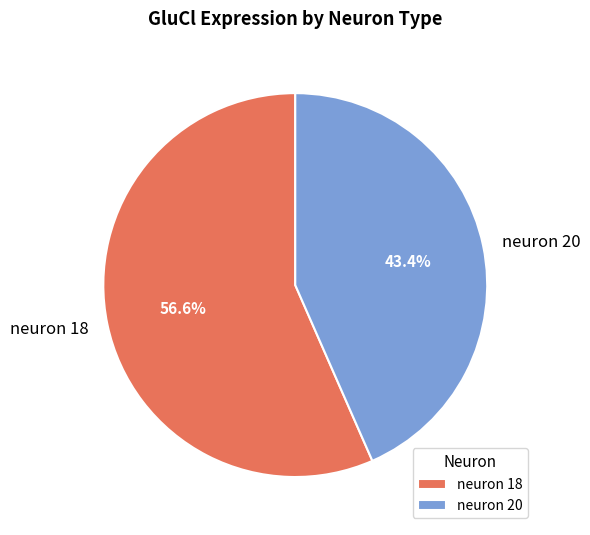

Which has a higher value, neuron 18 or neuron 20?

neuron 18